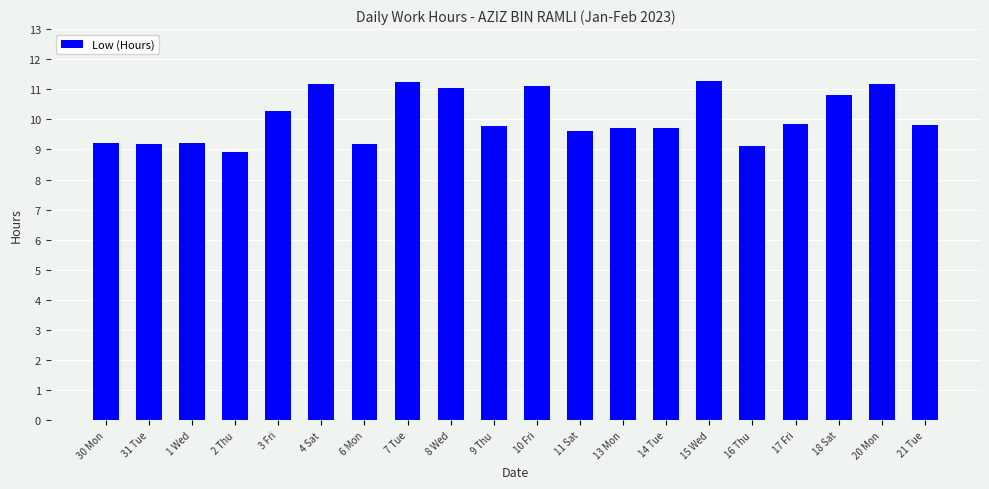

Between 21 Tue and 11 Sat, which is larger?

21 Tue